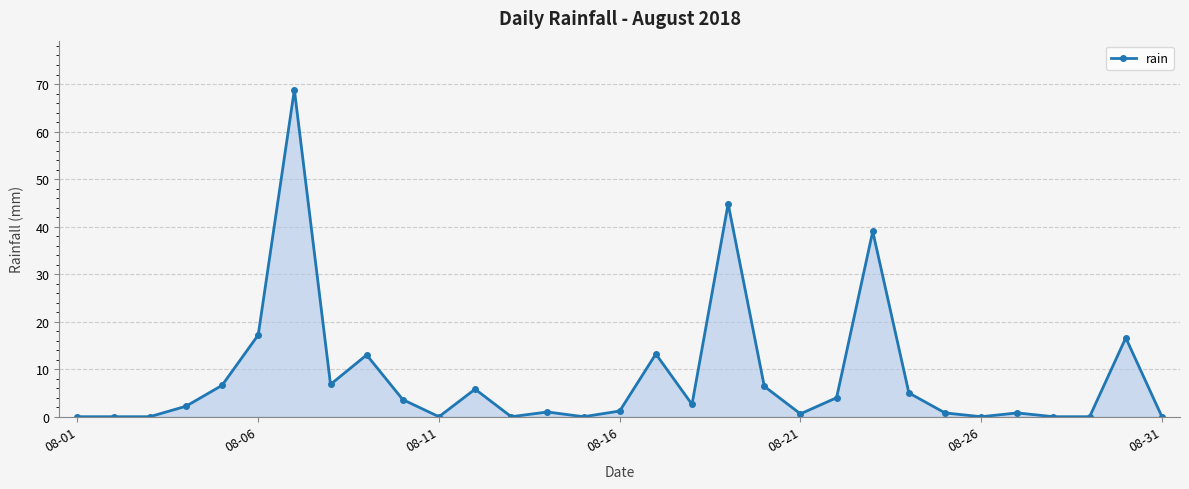

What is the value of the 10th point from the left?

3.6